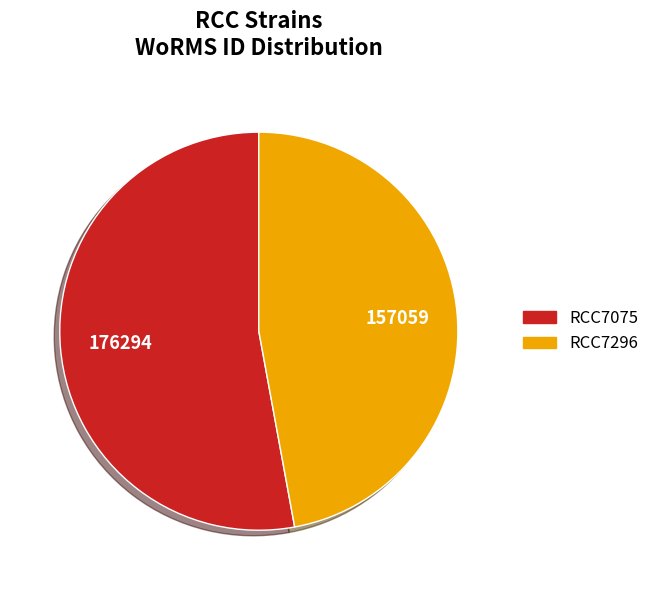

What is the smallest slice in the pie chart?

RCC7296